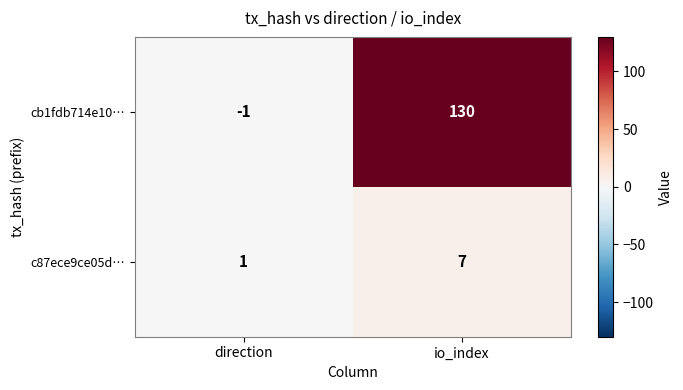

At direction, list the series in order from smallest to largest.

cb1fdb714e10…, c87ece9ce05d…